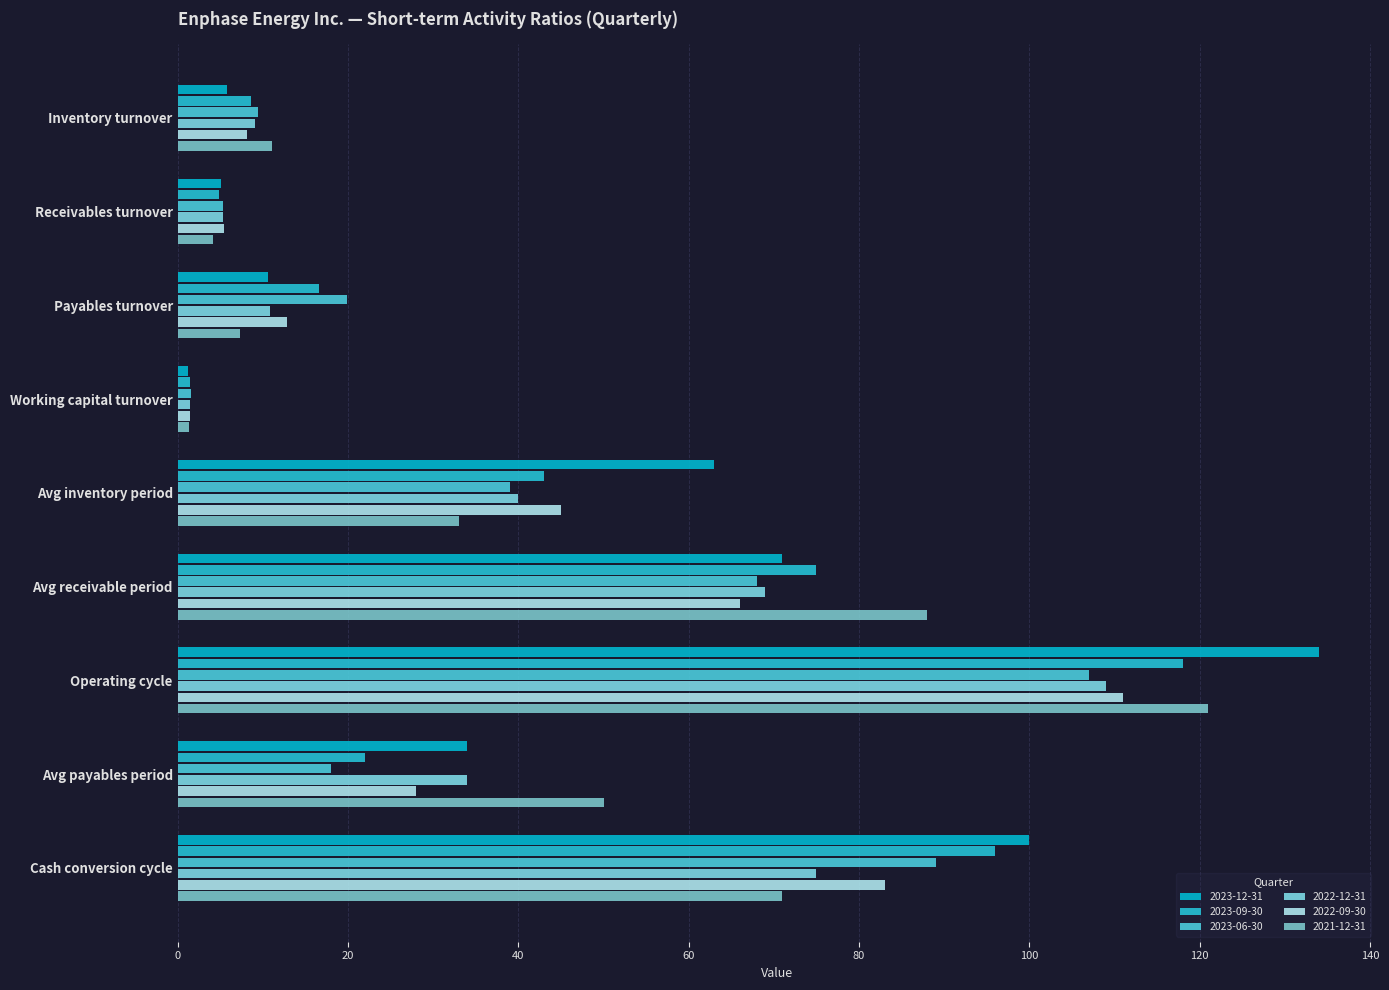

Which series has the largest total across all categories?

2023-12-31